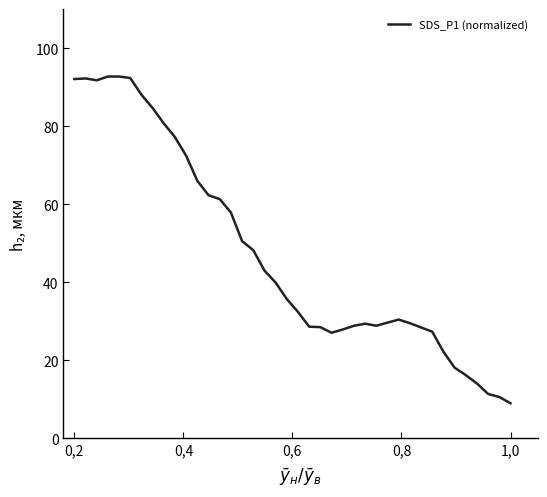

What is the smallest value displayed?

9.0